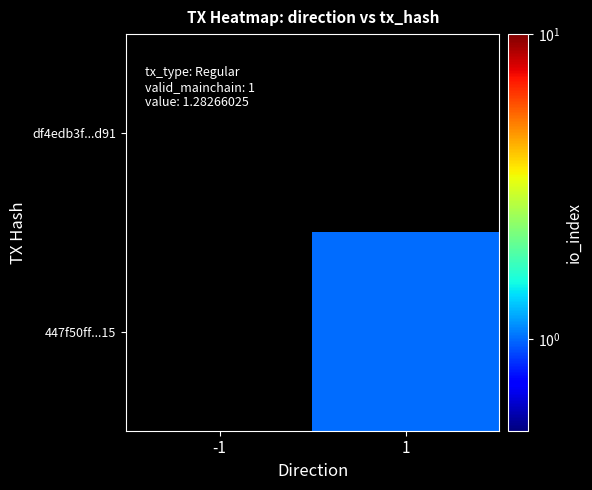

Rank the series by their average value, from highest to lowest.

df4edb3f...d91, 447f50ff...15